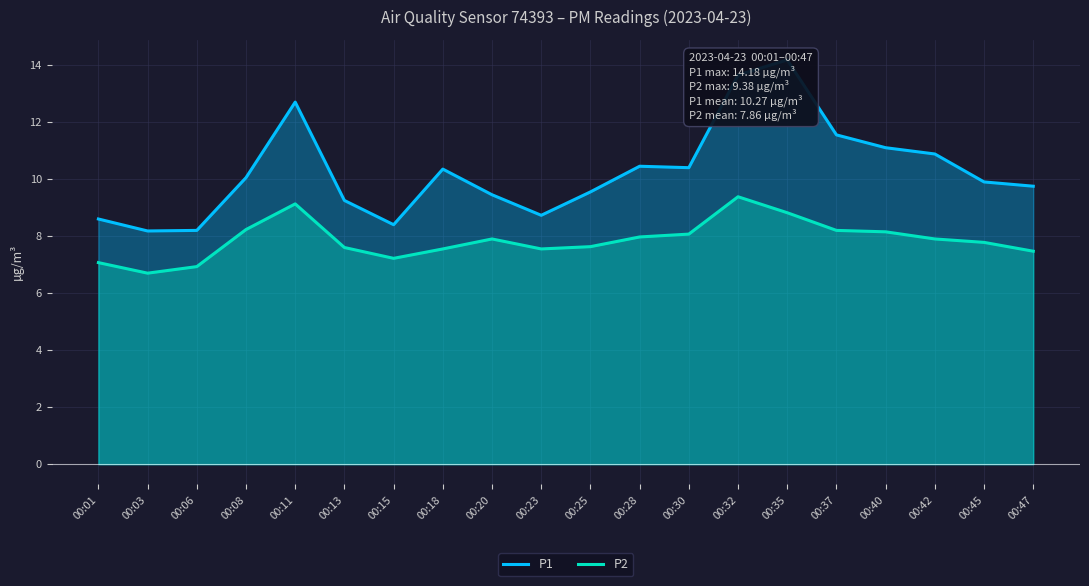

Is the value of P2 at 00:47 greater than the value of P1 at 00:42?

No